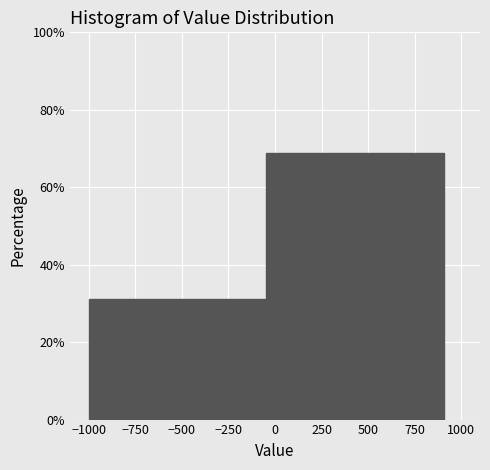

Reading left to right, list every bar in this chart as the range it spans on the x-axis followed by its height. Neither the bar edges nor the heights are printed on the chart, so give them approximately, as read against the axes.

-1000 to -50: 32
-50 to 900: 68